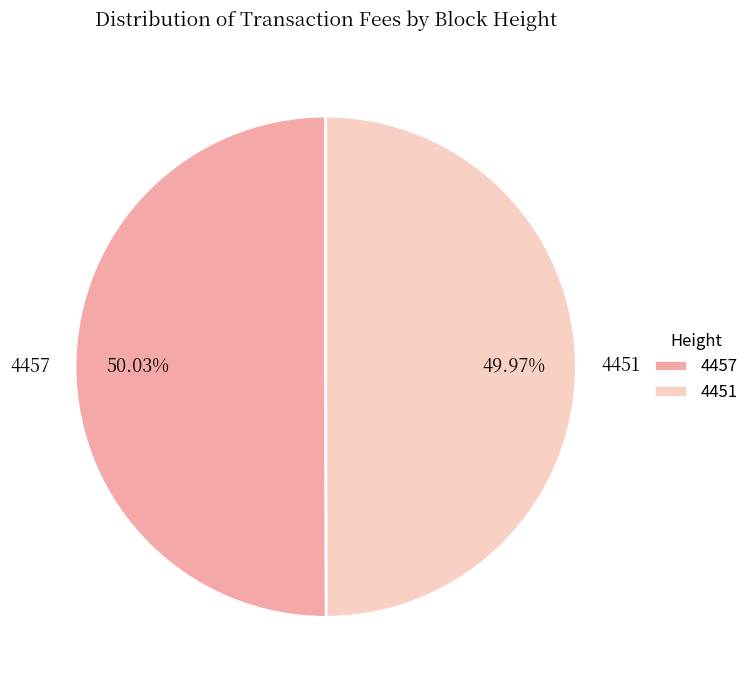

What is the ratio of the value at 4451 to the value at 4457?

1.0